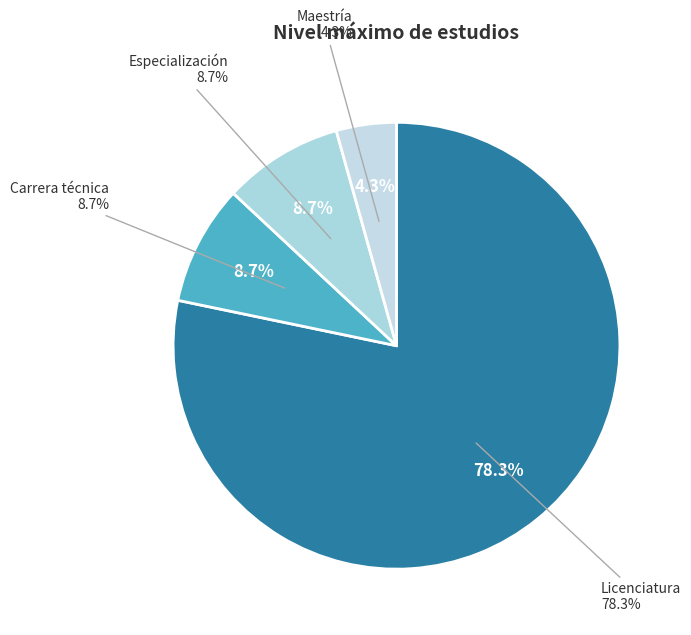

Count the number of slices in the pie.

4